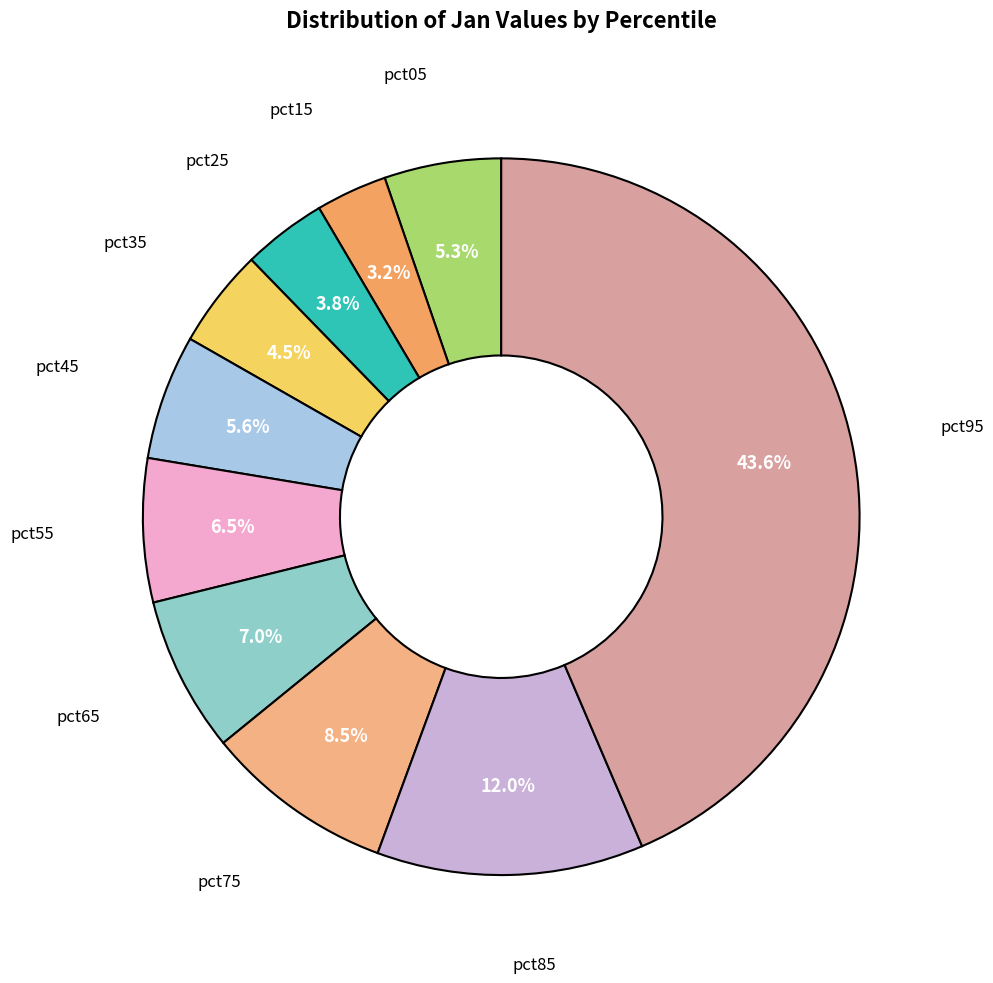

Which category has the smallest portion of the pie?

pct15